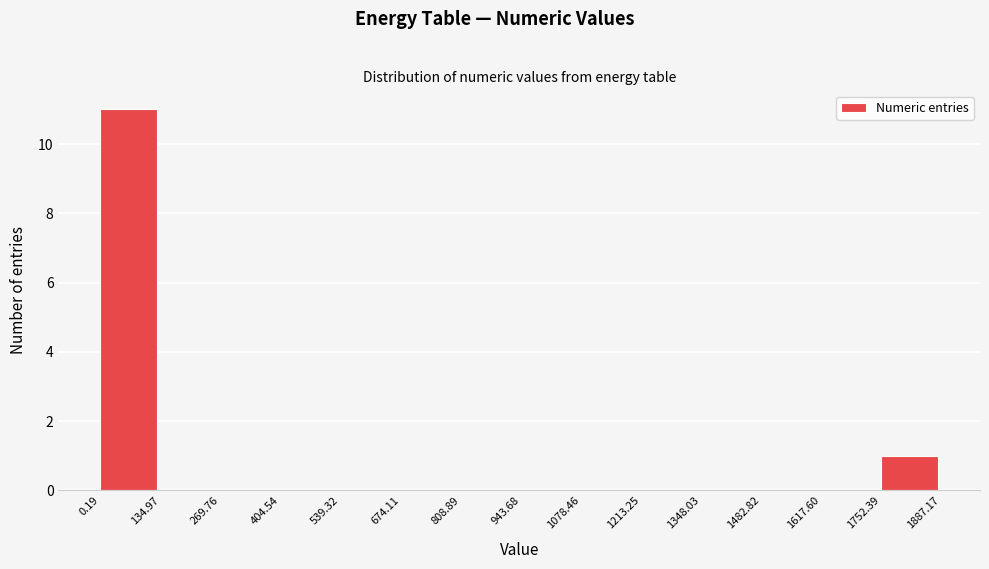

Reading left to right, transcribe this chart: for each bar, give the range it covers on the x-axis and its height. The values are not printed on the chart, so give them approximately, as read against the axis.

0.19 to 134.97: 11
134.97 to 269.76: 0
269.76 to 404.54: 0
404.54 to 539.32: 0
539.32 to 674.11: 0
674.11 to 808.89: 0
808.89 to 943.68: 0
943.68 to 1078.46: 0
1078.46 to 1213.25: 0
1213.25 to 1348.03: 0
1348.03 to 1482.82: 0
1482.82 to 1617.60: 0
1617.60 to 1752.39: 0
1752.39 to 1887.17: 1